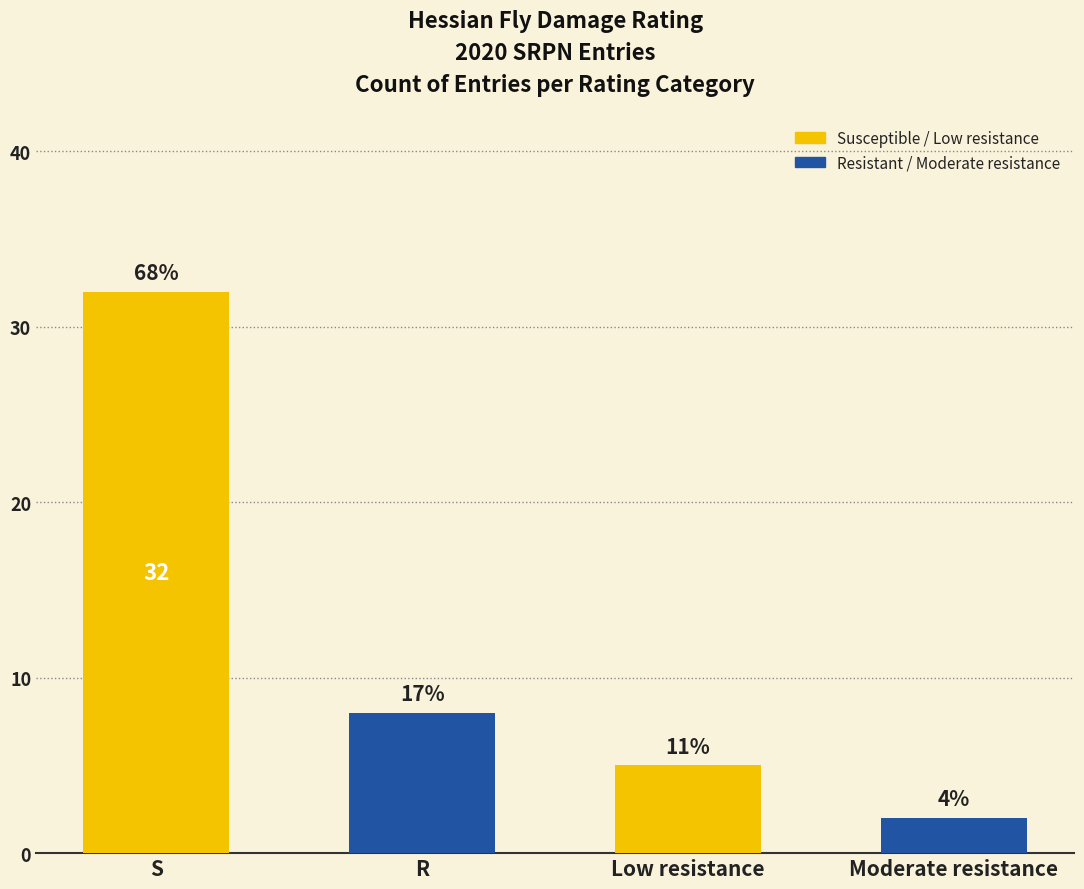

Rank the categories by value from lowest to highest.

Moderate resistance, Low resistance, R, S